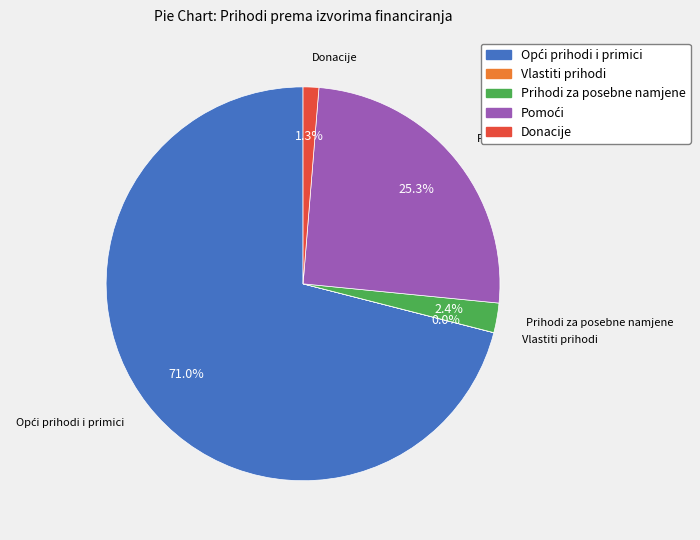

Combined, what portion of the pie is Donacije and Prihodi za posebne namjene?

3.7%